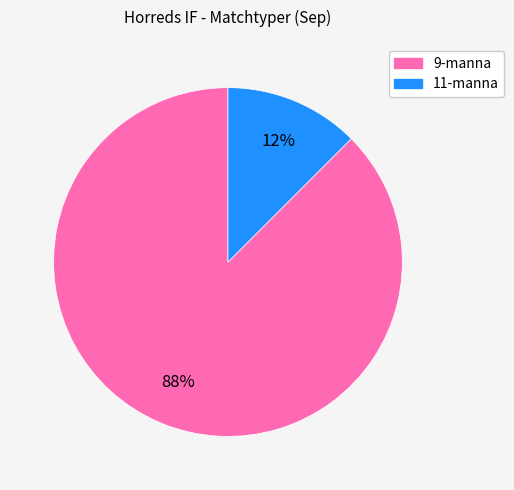

How many segments does this pie chart have?

2